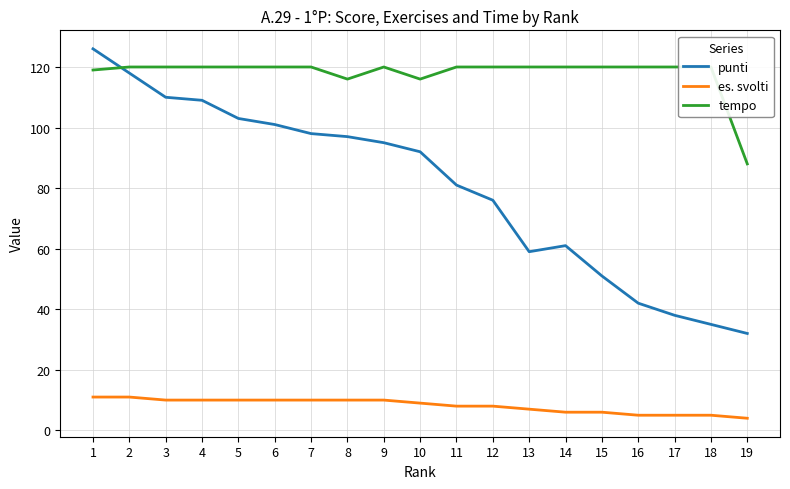

Which series has the largest total across all categories?

tempo